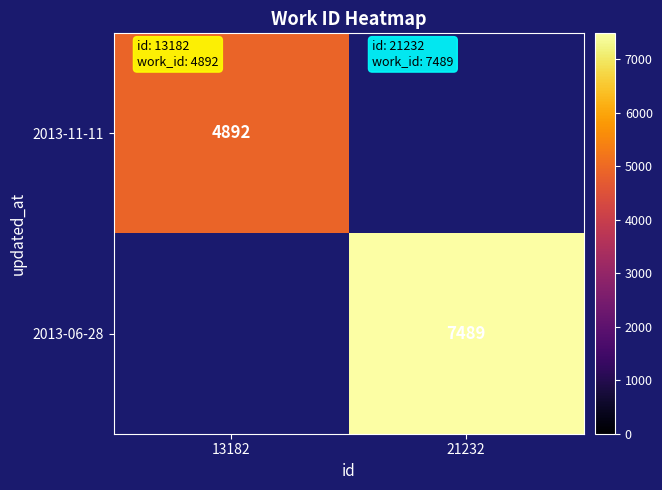

Which category has the lowest value across all series?

13182